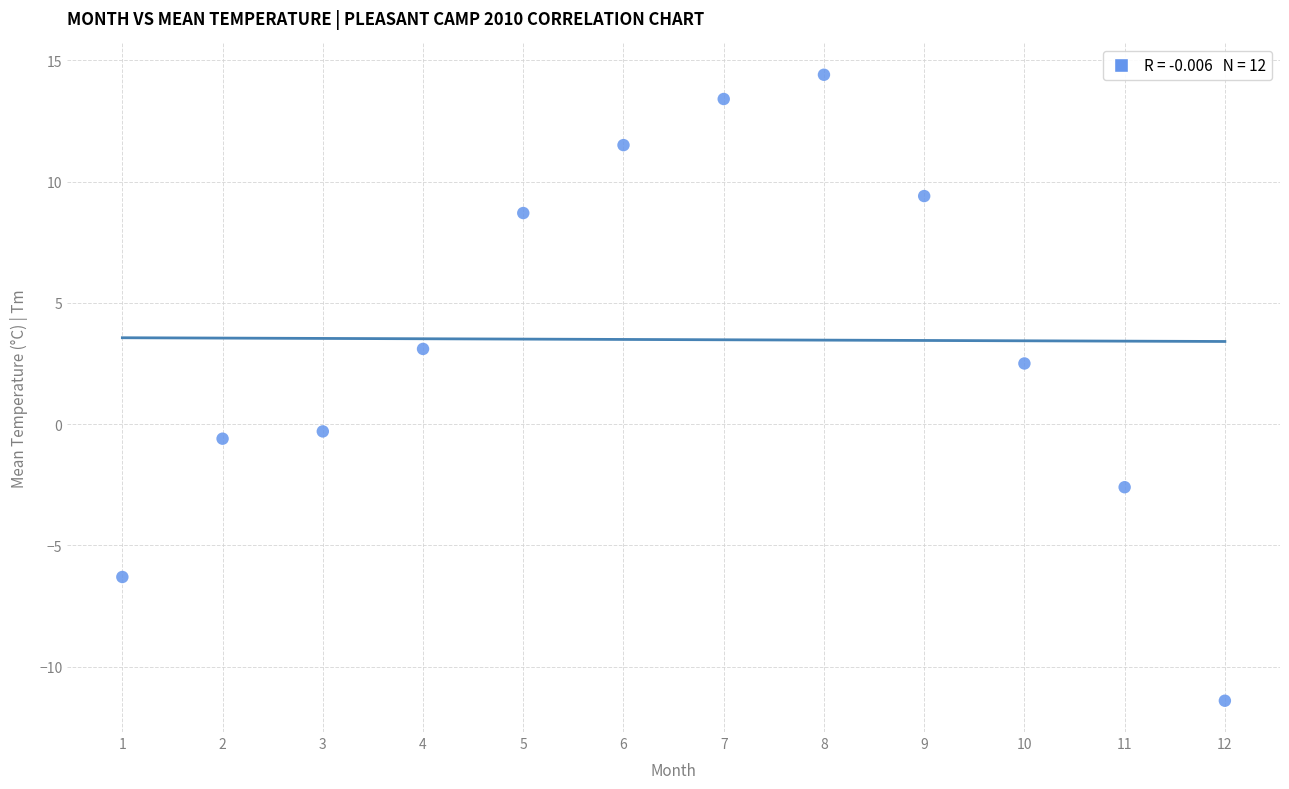

What is the range of Y values (max minus min)?

25.8